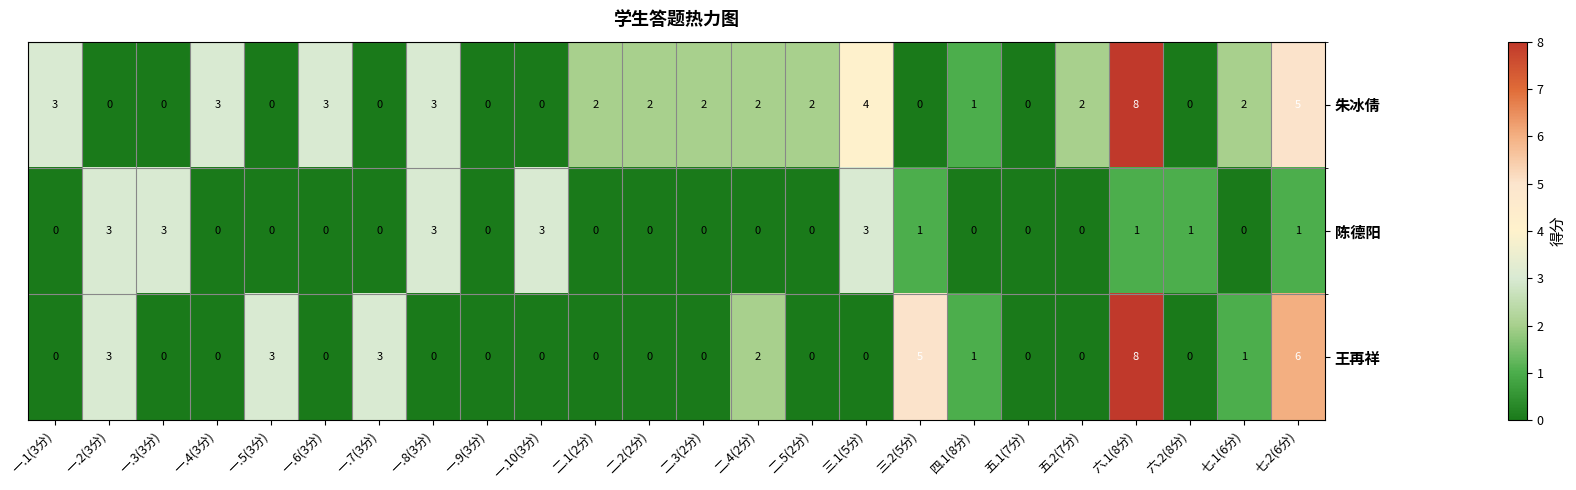

List the series in order of their overall mean, highest first.

朱冰倩, 王再祥, 陈德阳